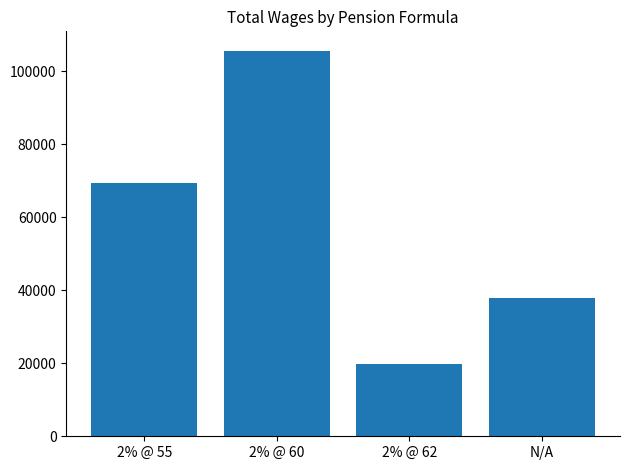

What is the difference between the second highest and minimum values?

49442